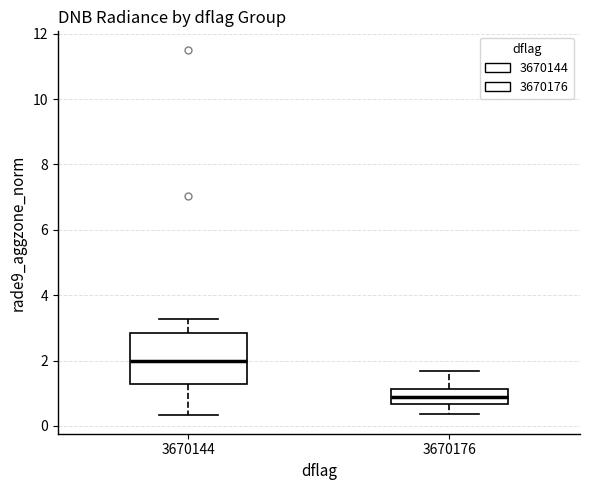

Reading left to right, transcribe this box plot: for each box, give where its median line is, the range the box spans, and where its two whiskers end, as read against the y-axis. The values are not printed on the chart, so give them approximately, as read against the axis.

3670144: median 2.0, box 1.2 to 2.8, whiskers 0.4 to 3.2
3670176: median 0.8, box 0.6 to 1.2, whiskers 0.4 to 1.6